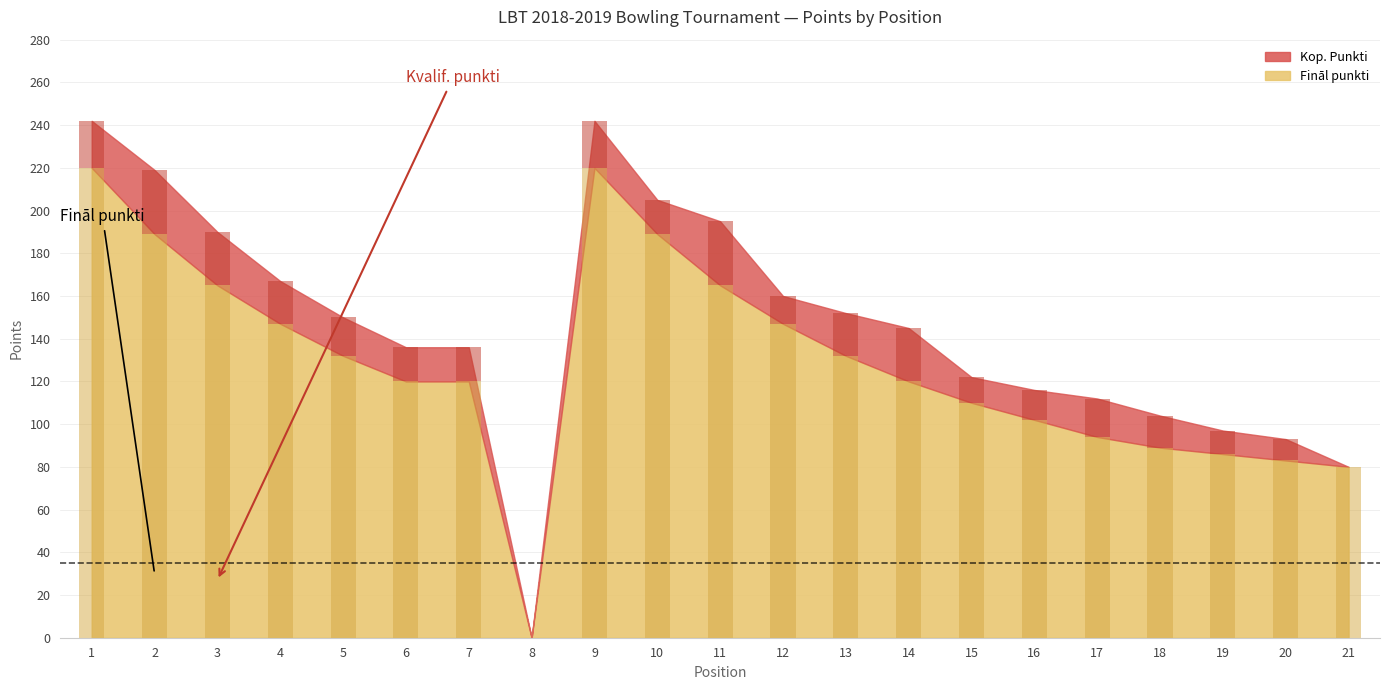

What is the average value of the Kvalif. punkti series?

17